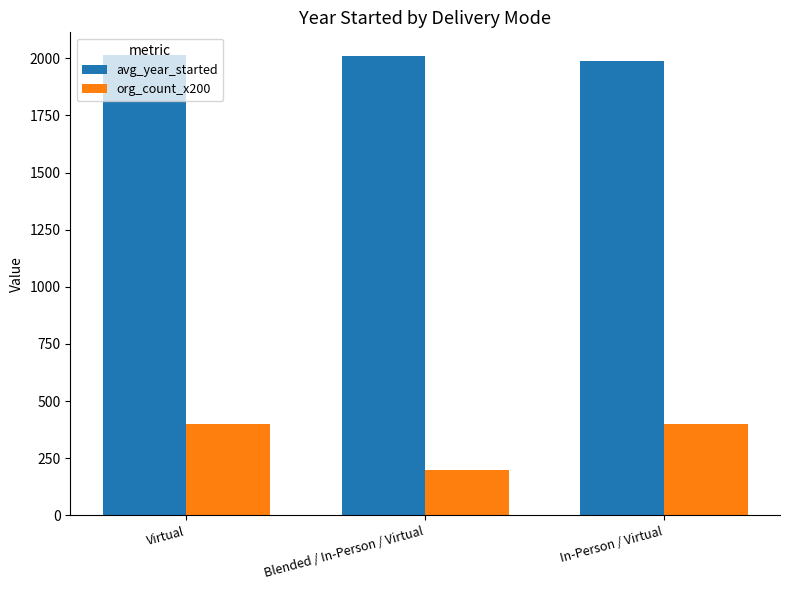

Is it true that avg_year_started equals 414 at In-Person / Virtual?

False